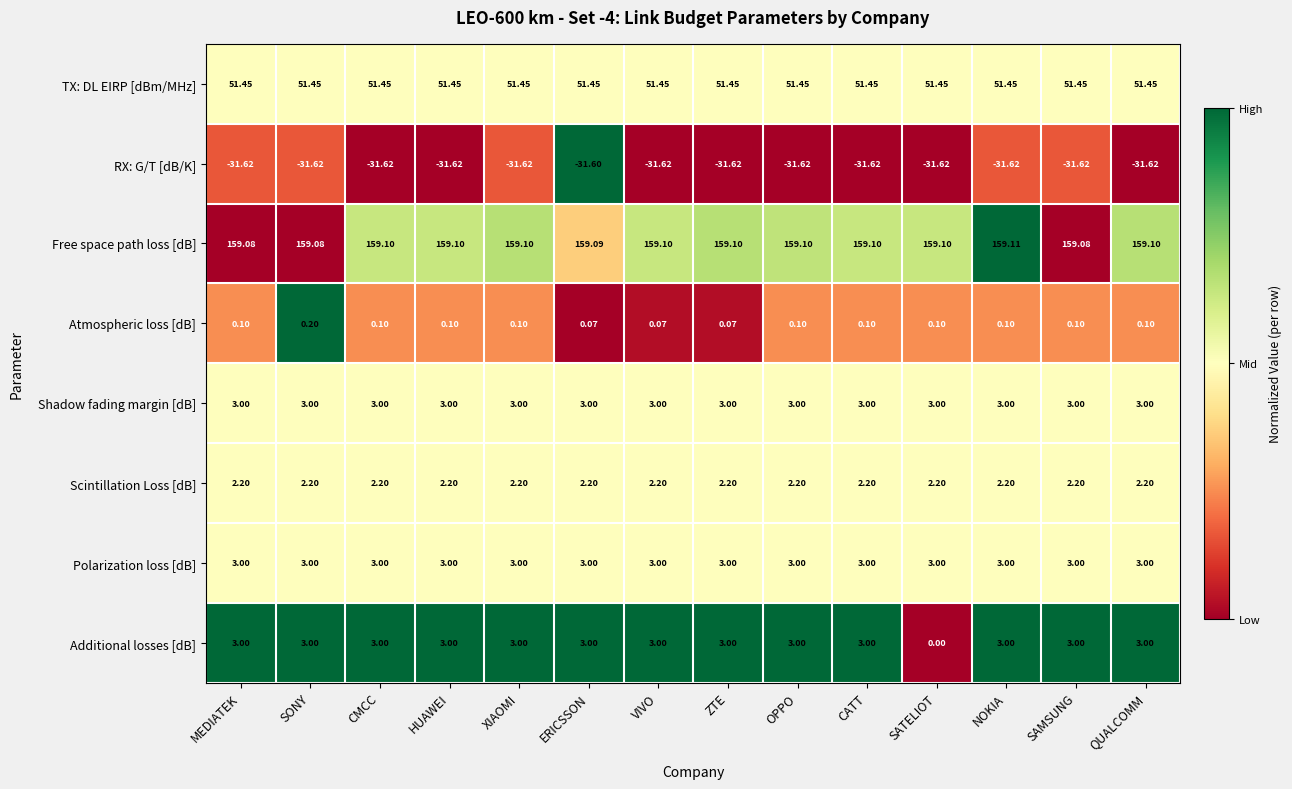

Which series has the largest range (max minus min)?

Additional losses [dB]